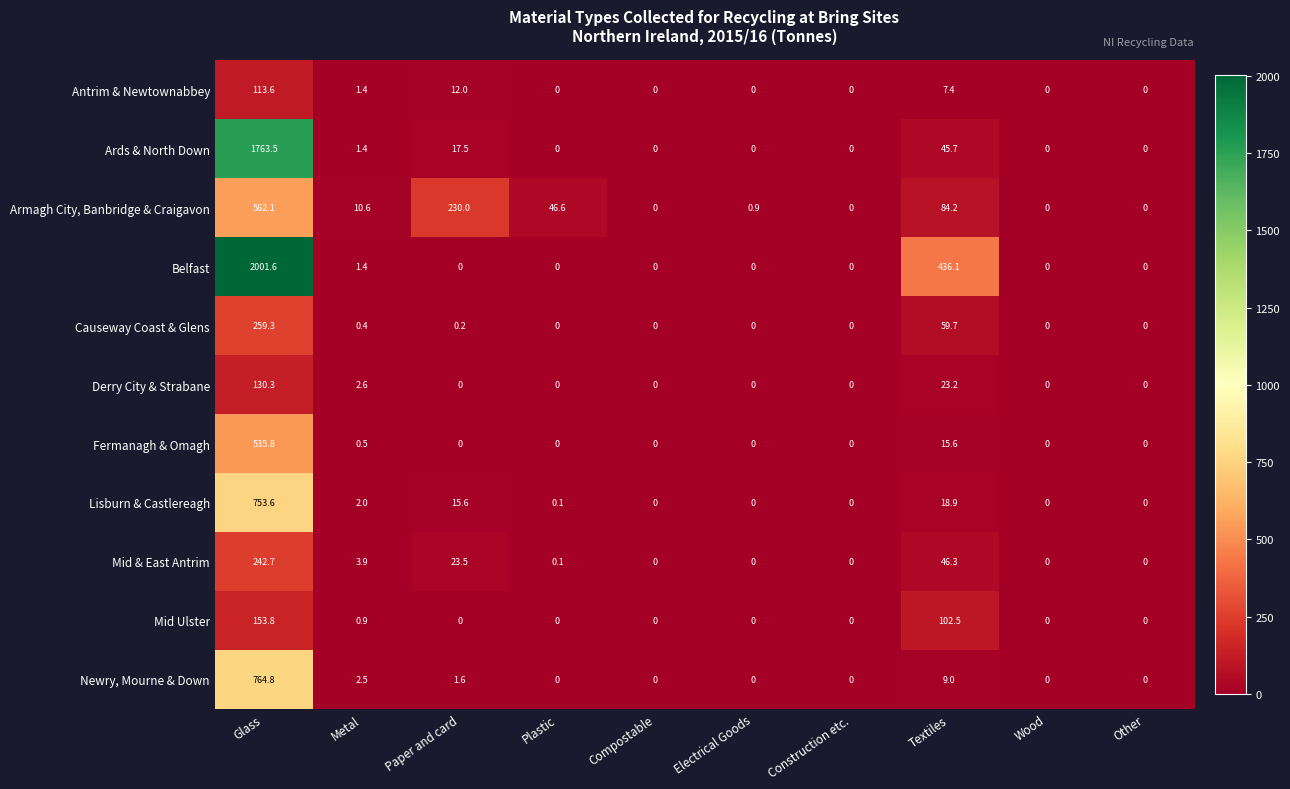

Is it true that Lisburn & Castlereagh equals 0.0 at Electrical Goods?

True